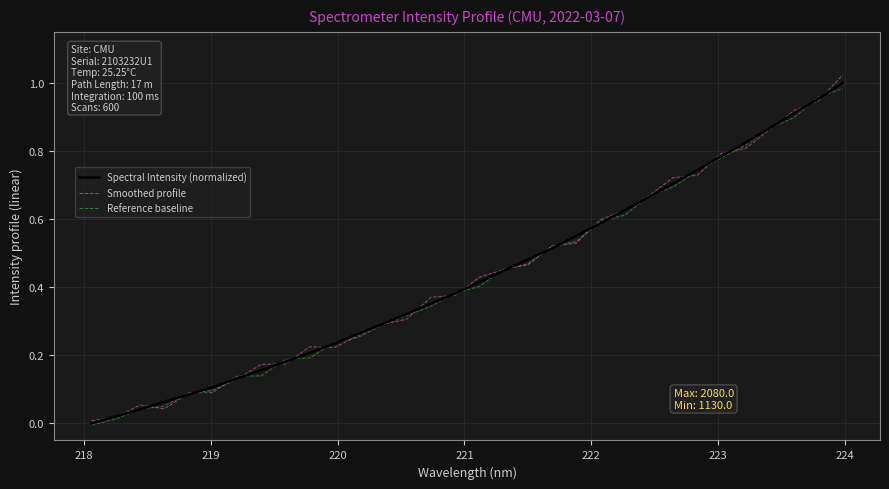

Which series has the widest spread of values?

Smoothed profile